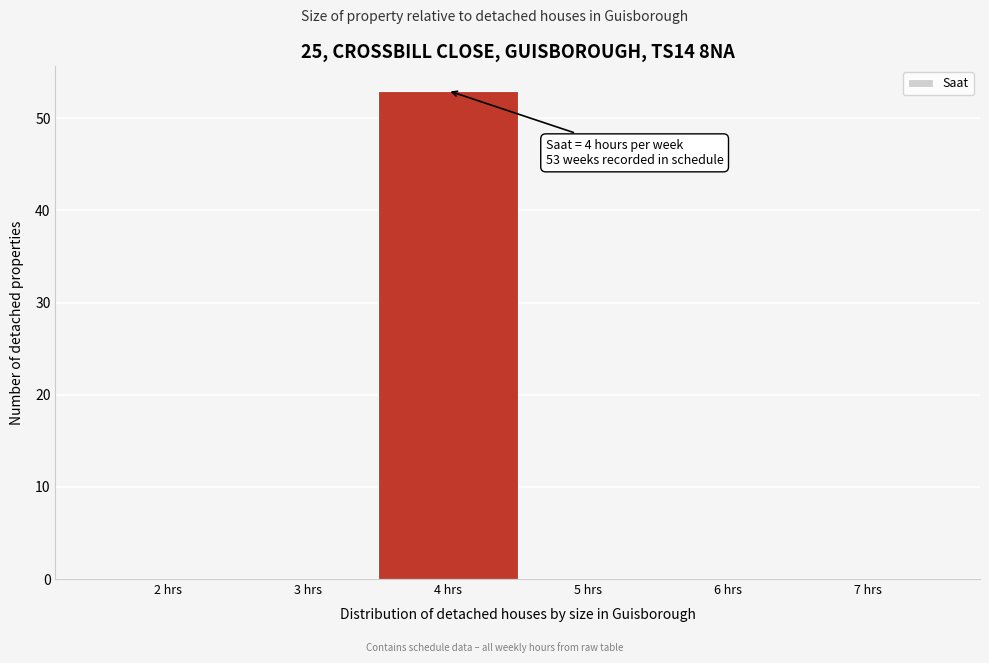

Reading right to left, what are all the values shown in this chart?

7 hrs=0	6 hrs=0	5 hrs=0	4 hrs=53	3 hrs=0	2 hrs=0